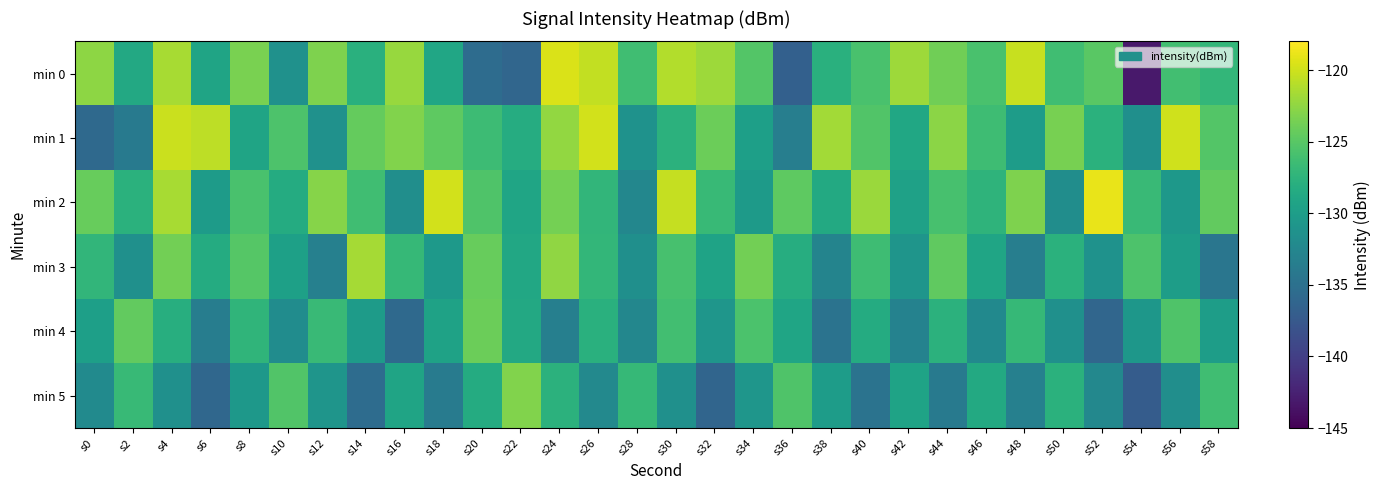

Which category has the highest value across all series?

s52